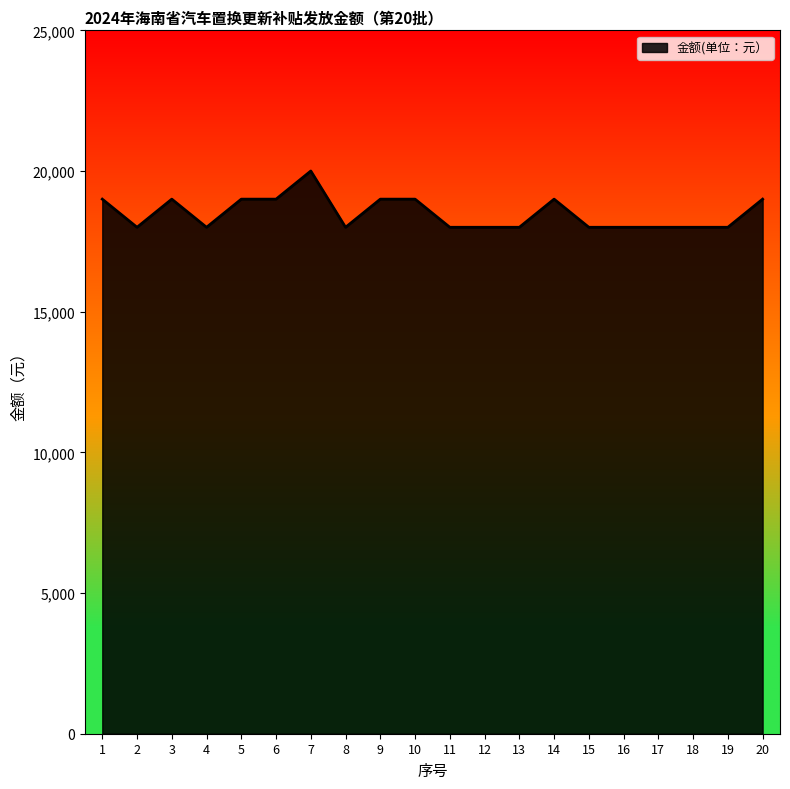

Count the number of categories in the chart.

20